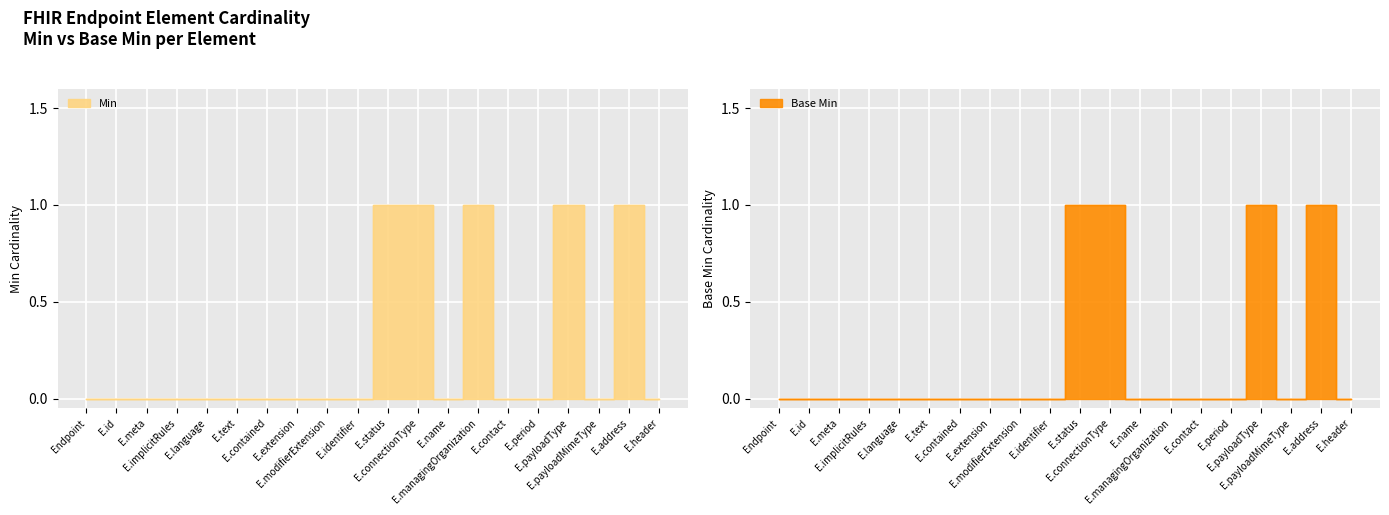

What is the difference between the maximum and second lowest values in the Base Min series?

1